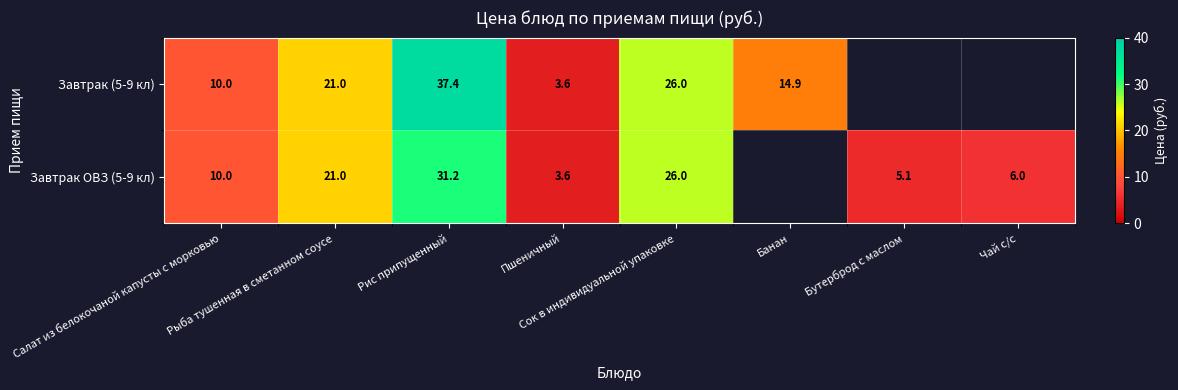

At Рыба тушенная в сметанном соусе, list the series in order from largest to smallest.

Завтрак (5-9 кл), Завтрак ОВЗ (5-9 кл)